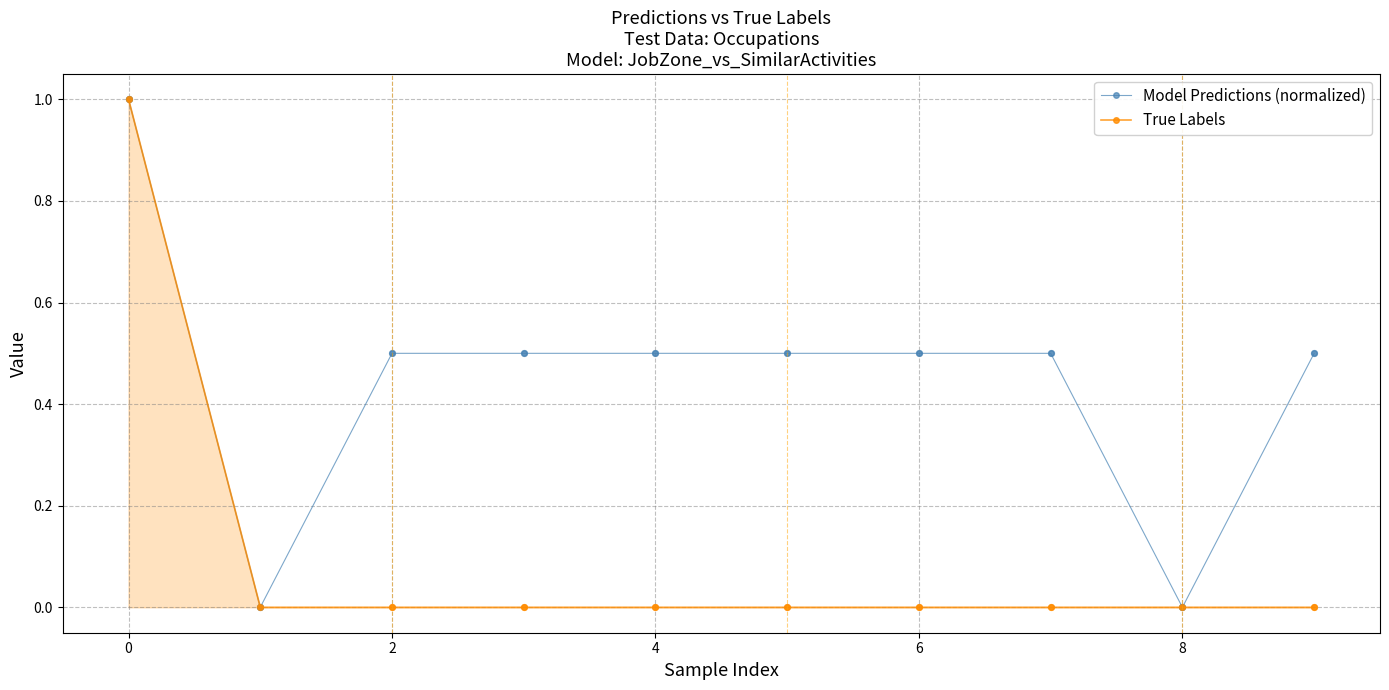

Which series has the widest spread of values?

True Labels